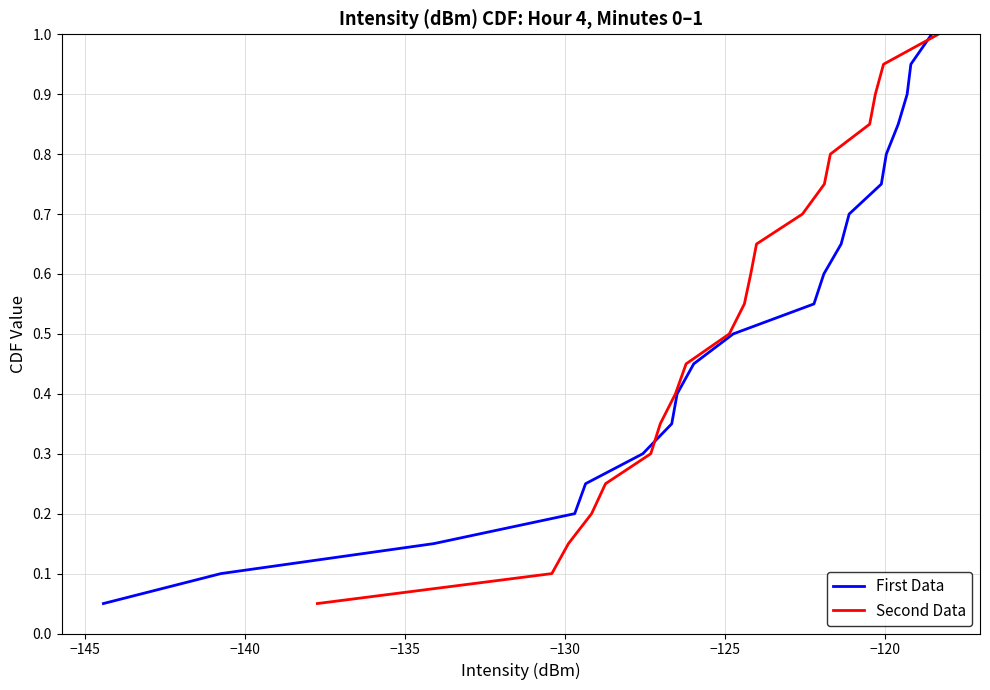

What is the maximum value for First Data?

1.0